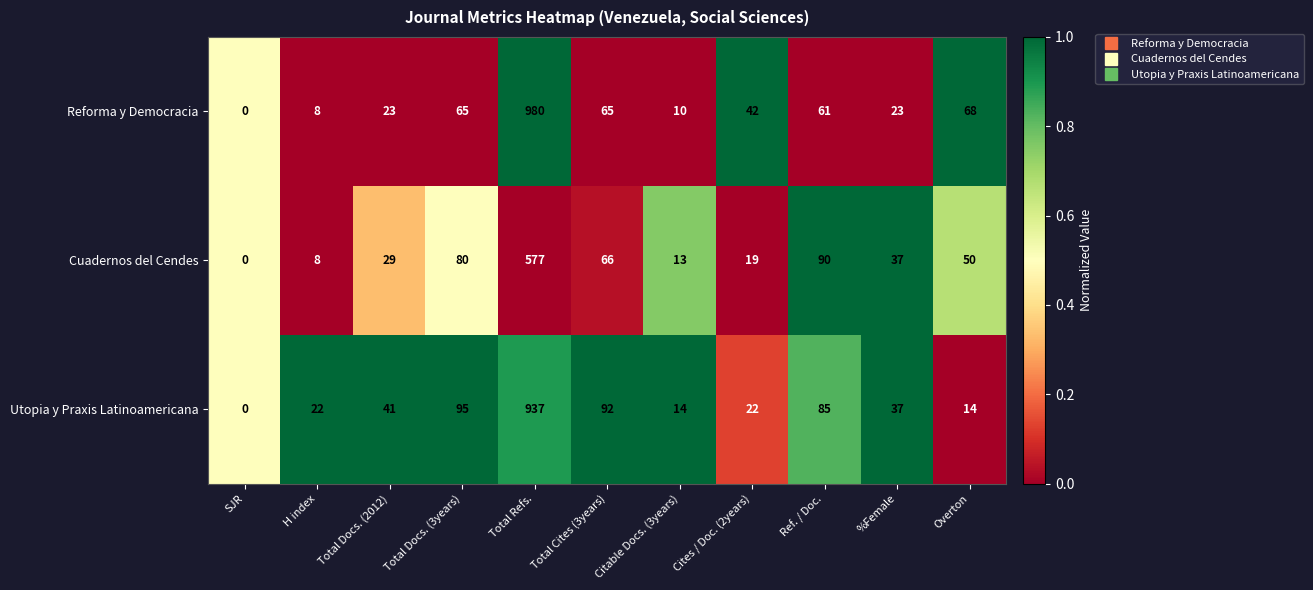

Which category has the highest value across all series?

Total Refs.